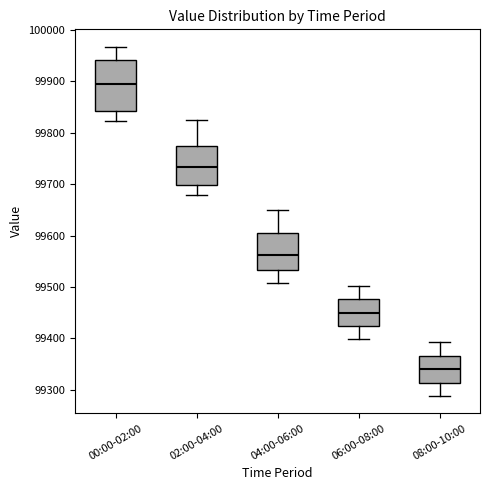

Which box's median line is the lowest?

08:00-10:00